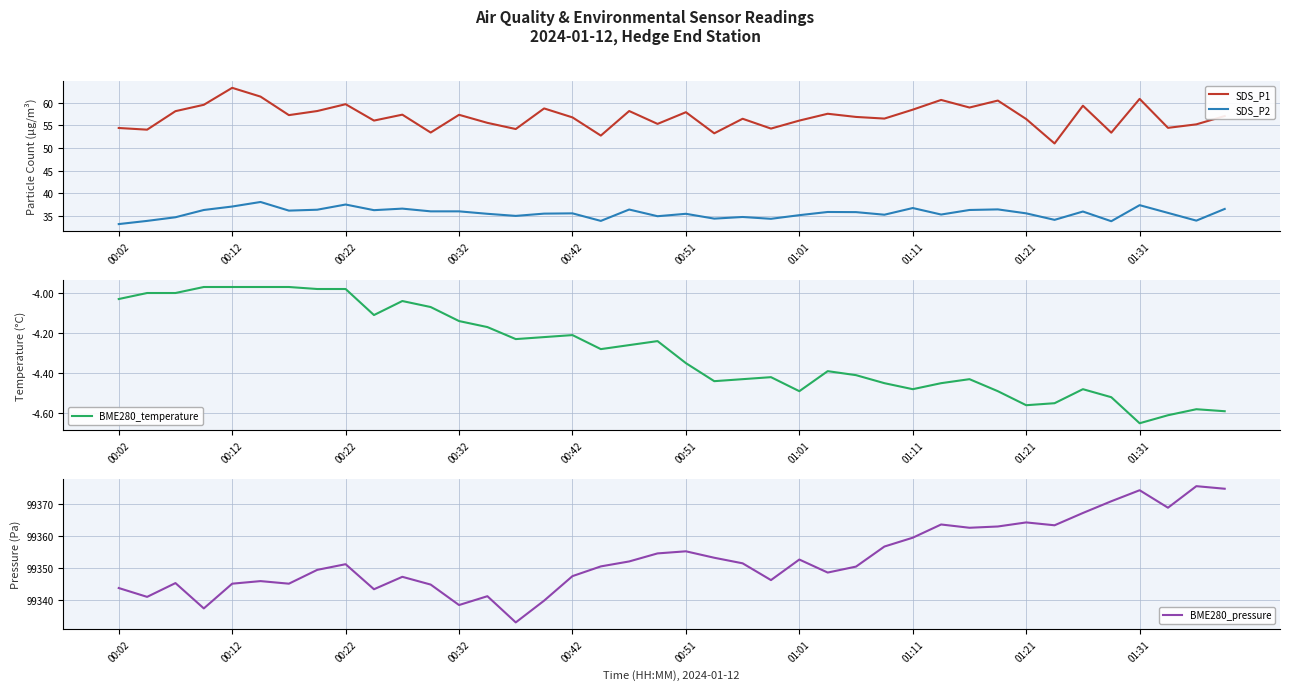

True or false: SDS_P2 and SDS_P1 cross at least once.

False